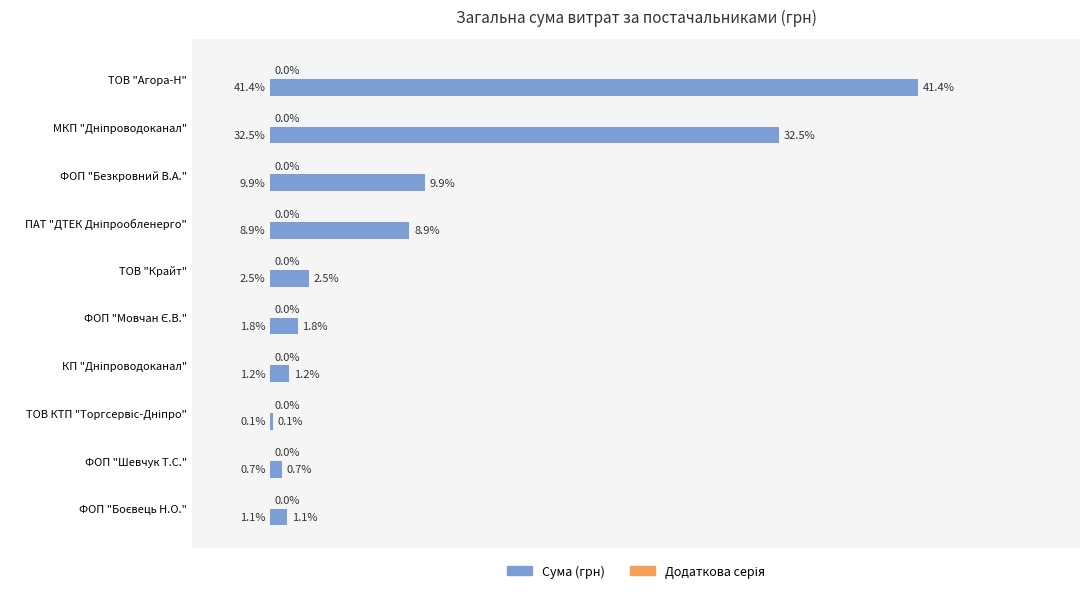

Which label corresponds to the largest value in the chart?

ТОВ "Агора-Н"